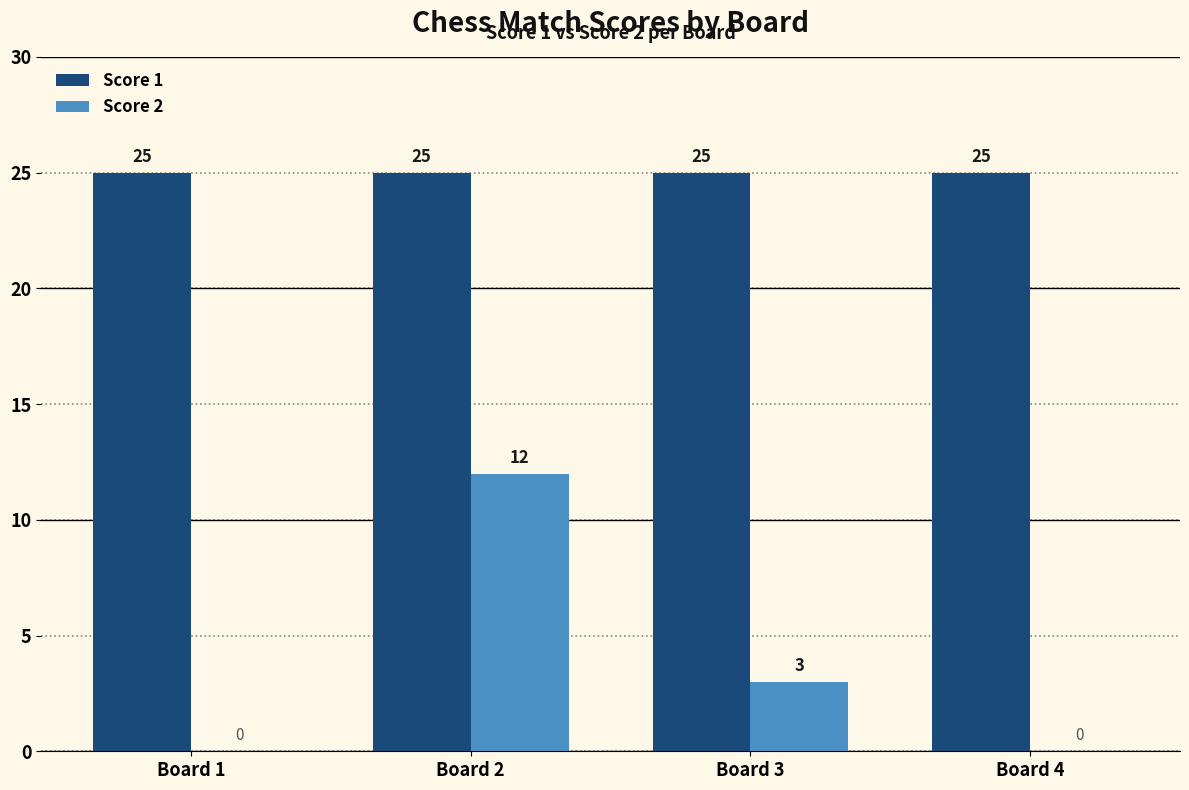

What is the maximum value shown in the chart?

25